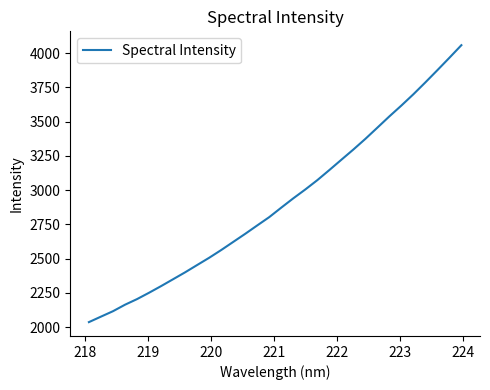

How many series are shown in this chart?

1